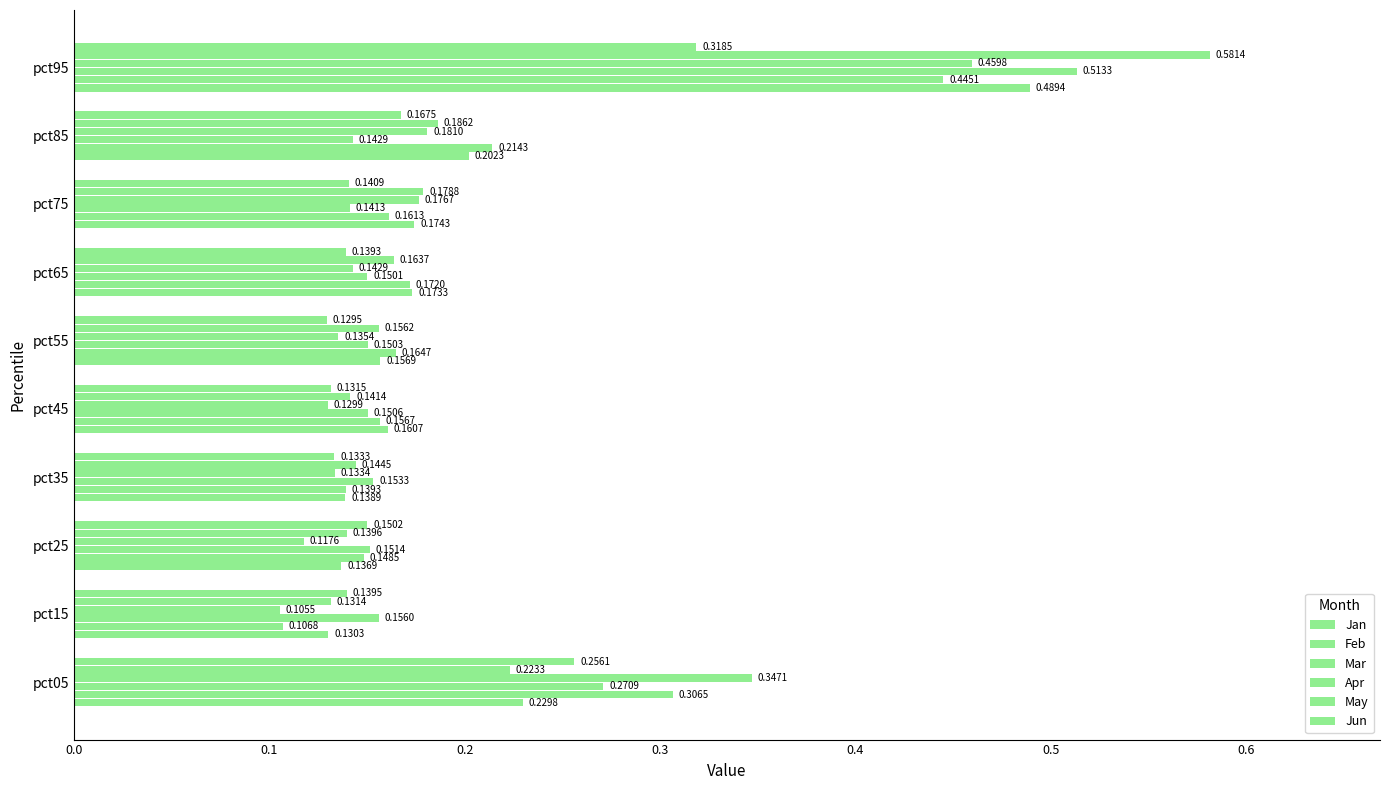

How many data points does each series have?

10